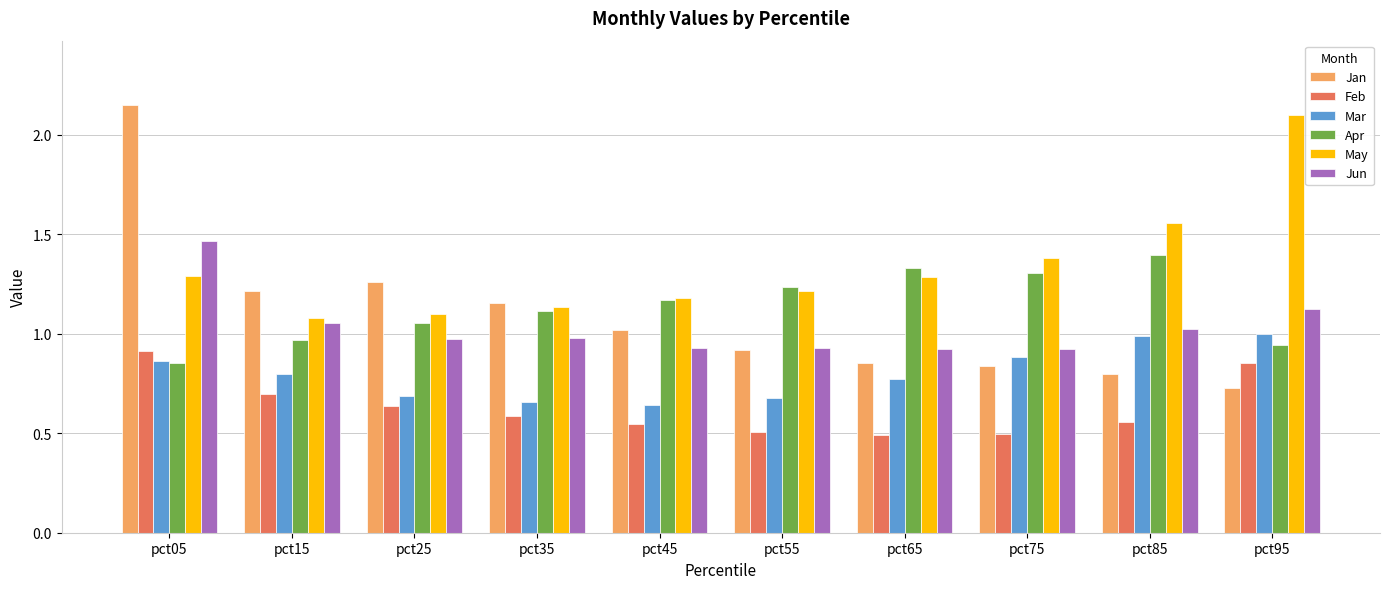

The Jun series shows 0.4 at pct45. True or false?

False